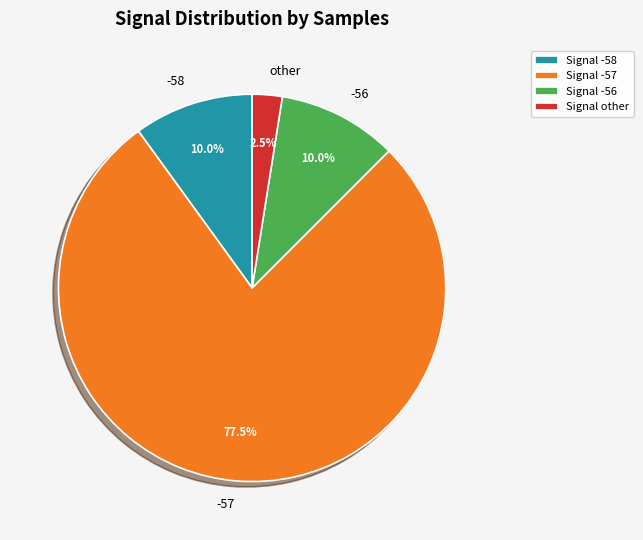

What is the ratio of the value at -56 to the value at -58?

1.0